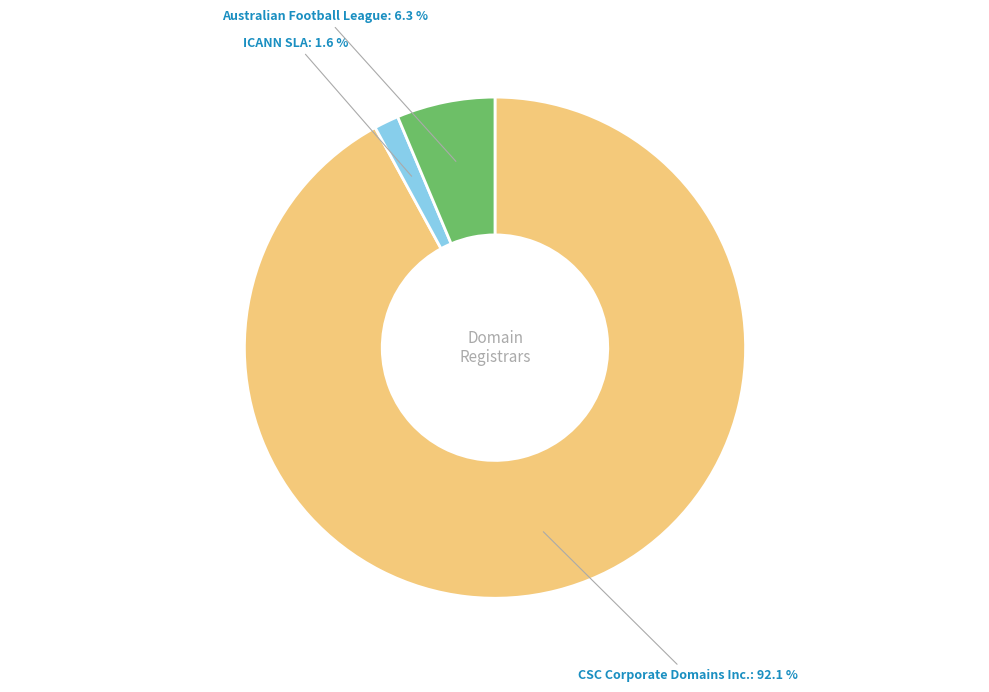

Which has a higher value, ICANN SLA or Australian Football League?

Australian Football League